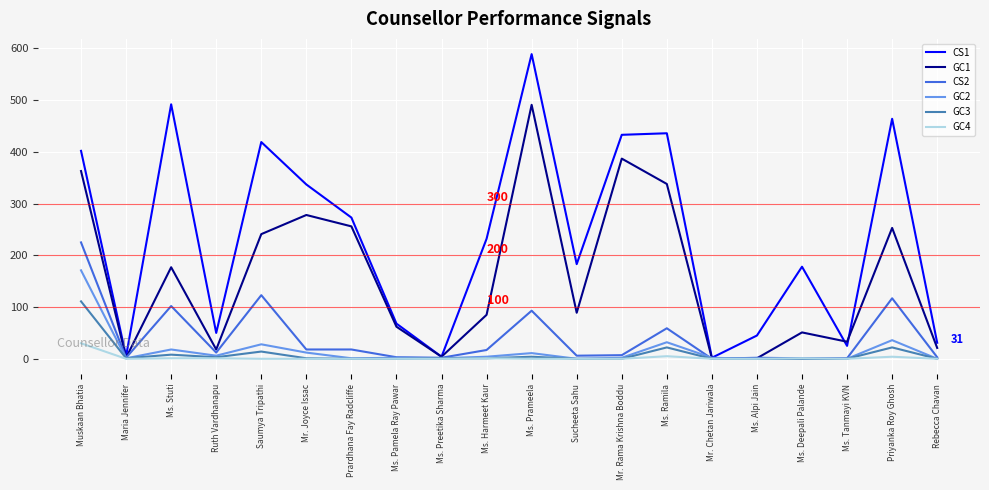

What is the difference between the second highest and second lowest values in the GC4 series?

5